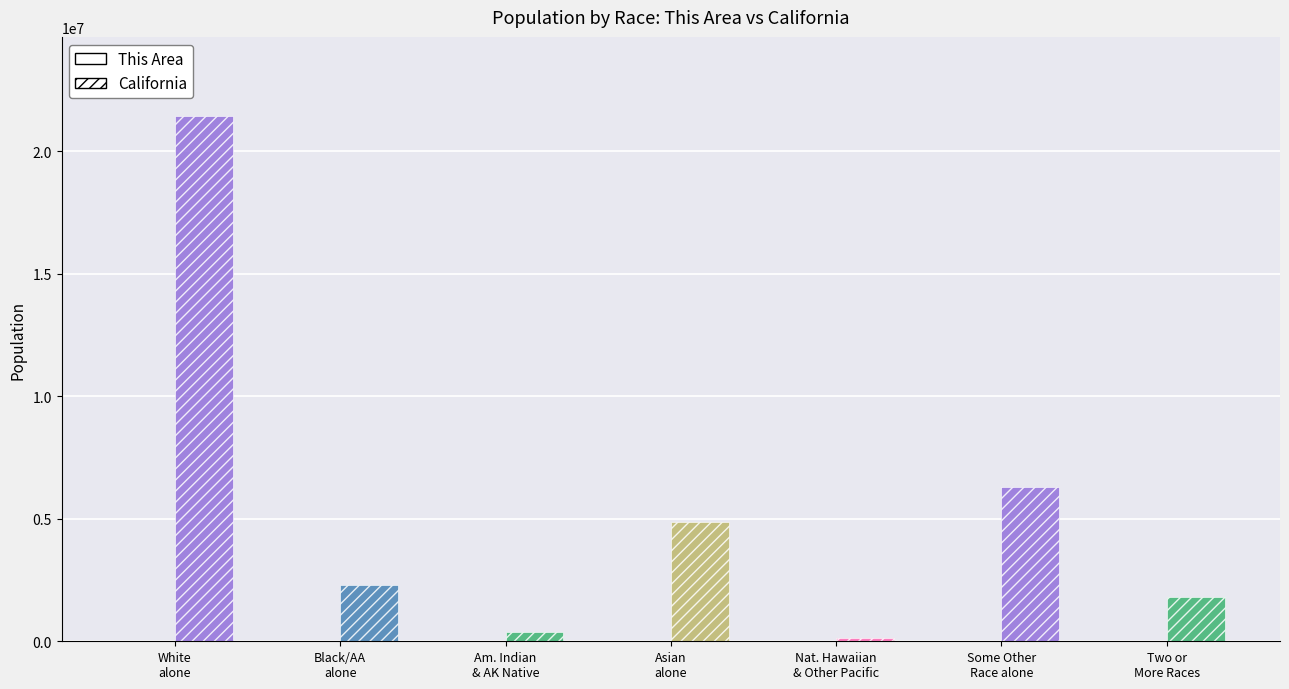

At which label does California first exceed 2299072?

White alone